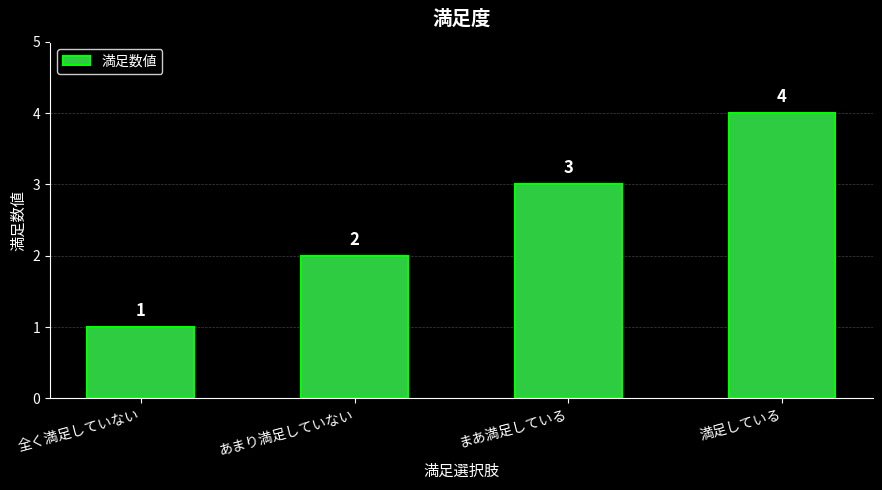

What is the difference between the second highest and second lowest values?

1